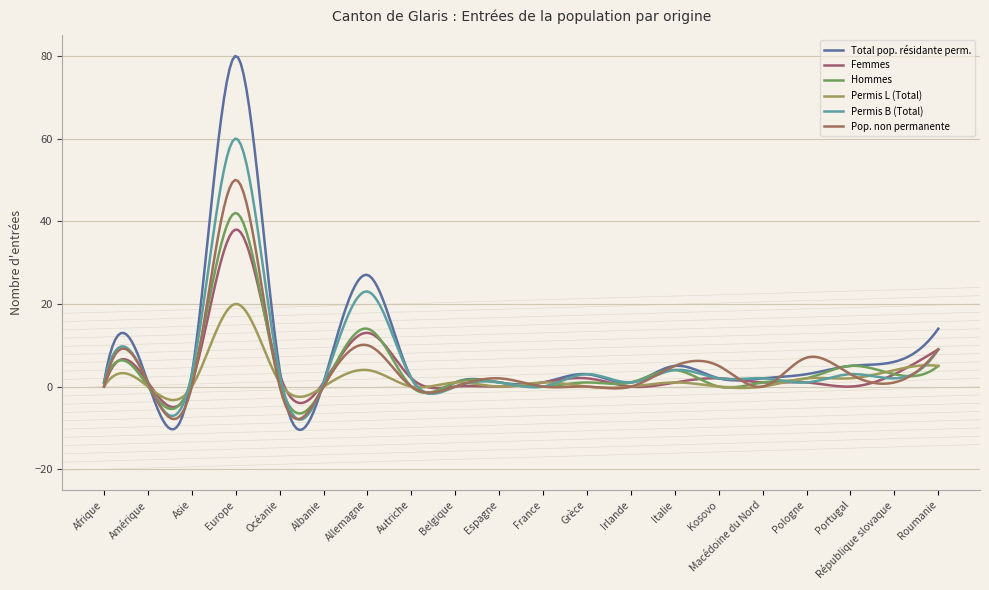

How many lines are shown in the chart?

6